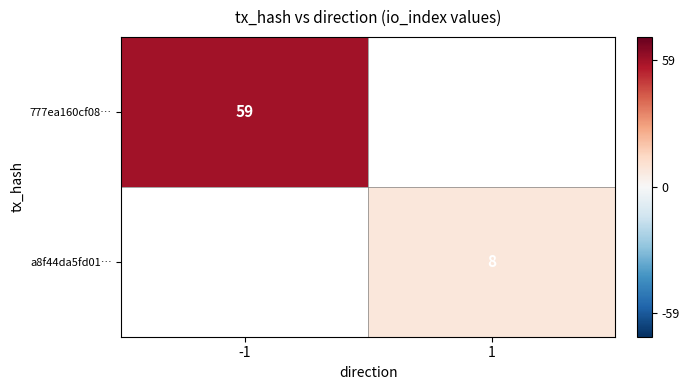

Is the value of a8f44da5fd01… at 1 greater than the value of 777ea160cf08… at -1?

No